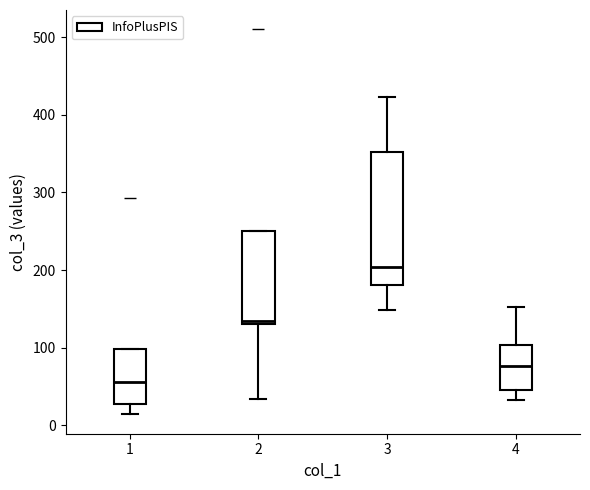

Reading left to right, read every box against the y-axis: the position of its median line, the range the box covers, and the ends of its whiskers. The values are not printed on the chart, so give them approximately, as read against the axis.

1: median 60, box 30 to 100, whiskers 10 to 100
2: median 130 (just above the box's lower edge), box 130 to 250, whiskers 30 to 250
3: median 200, box 180 to 350, whiskers 150 to 420
4: median 80, box 50 to 100, whiskers 30 to 150